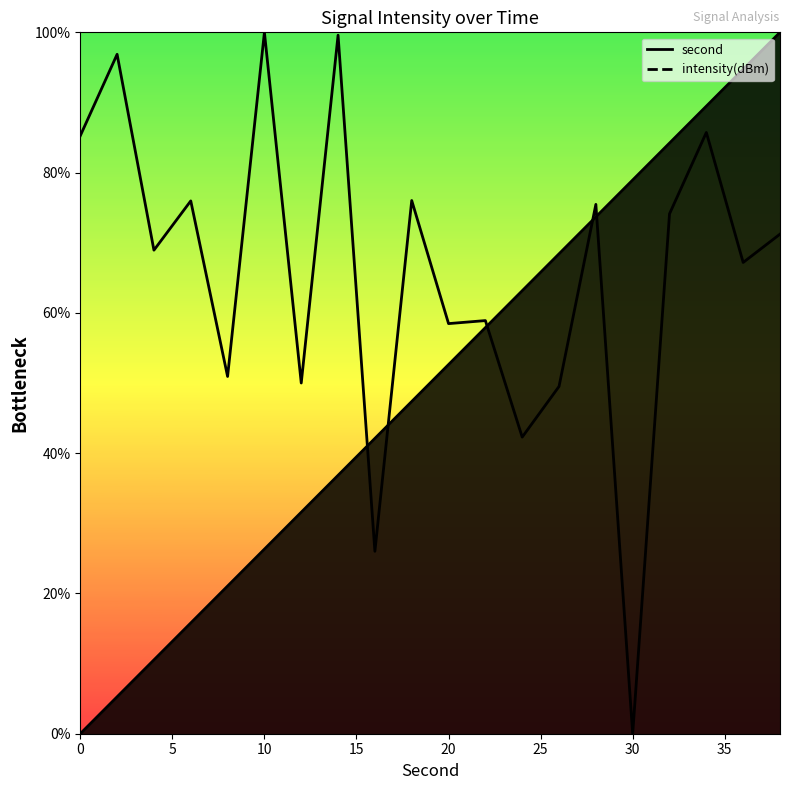

What is the change in value from 0 to 20?

-34.3